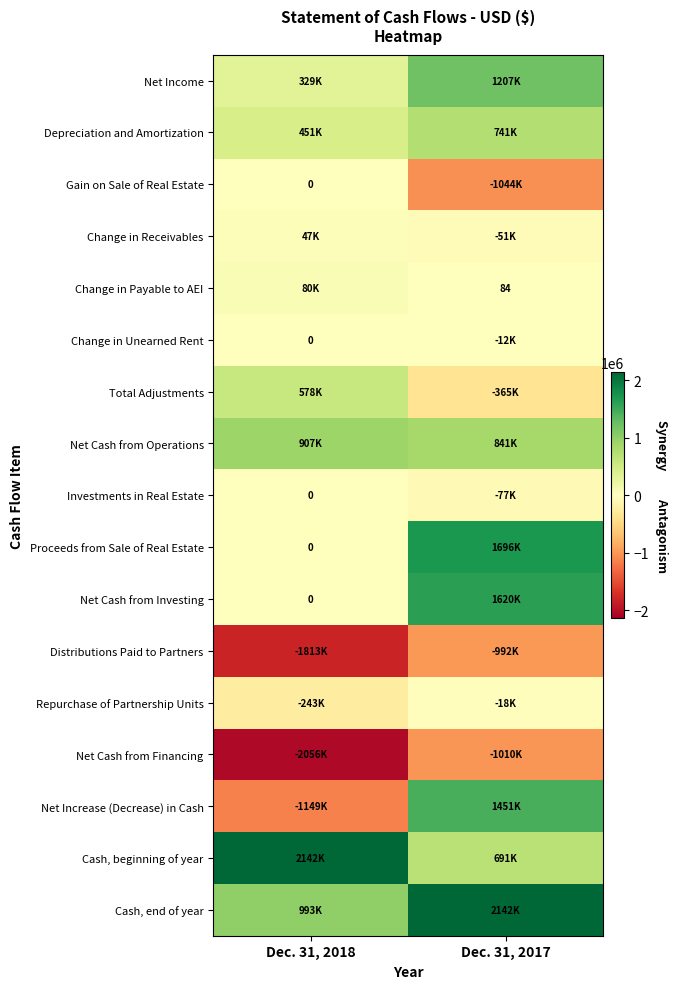

At Dec. 31, 2018, list the series in order from smallest to largest.

Net Cash from Financing, Distributions Paid to Partners, Net Increase (Decrease) in Cash, Repurchase of Partnership Units, Gain on Sale of Real Estate, Change in Unearned Rent, Investments in Real Estate, Proceeds from Sale of Real Estate, Net Cash from Investing, Change in Receivables, Change in Payable to AEI, Net Income, Depreciation and Amortization, Total Adjustments, Net Cash from Operations, Cash, end of year, Cash, beginning of year